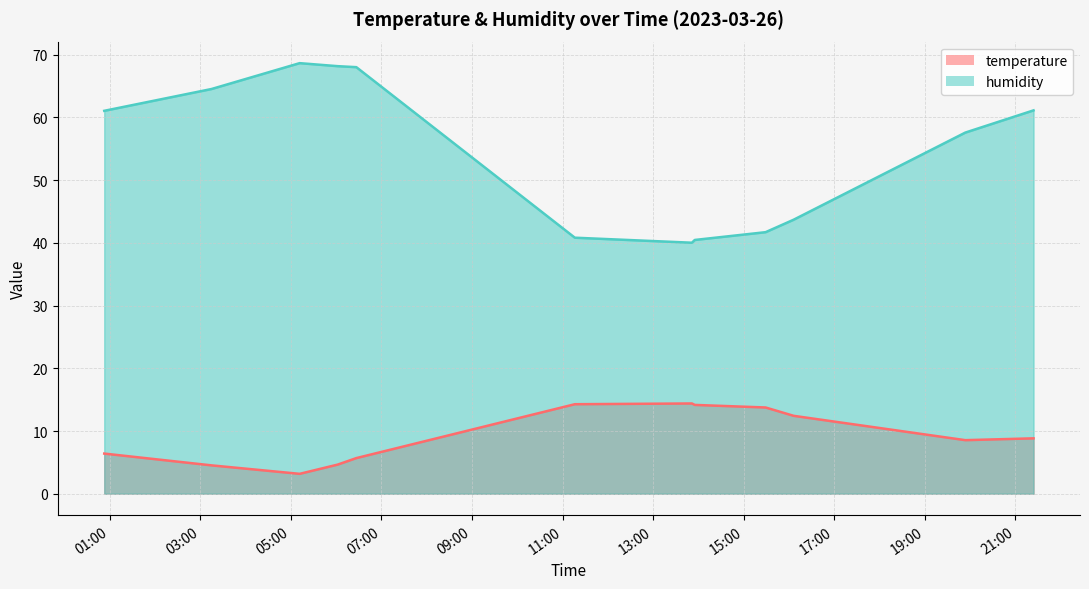

Which category has the lowest value across all series?

2023-03-26T05:11:31